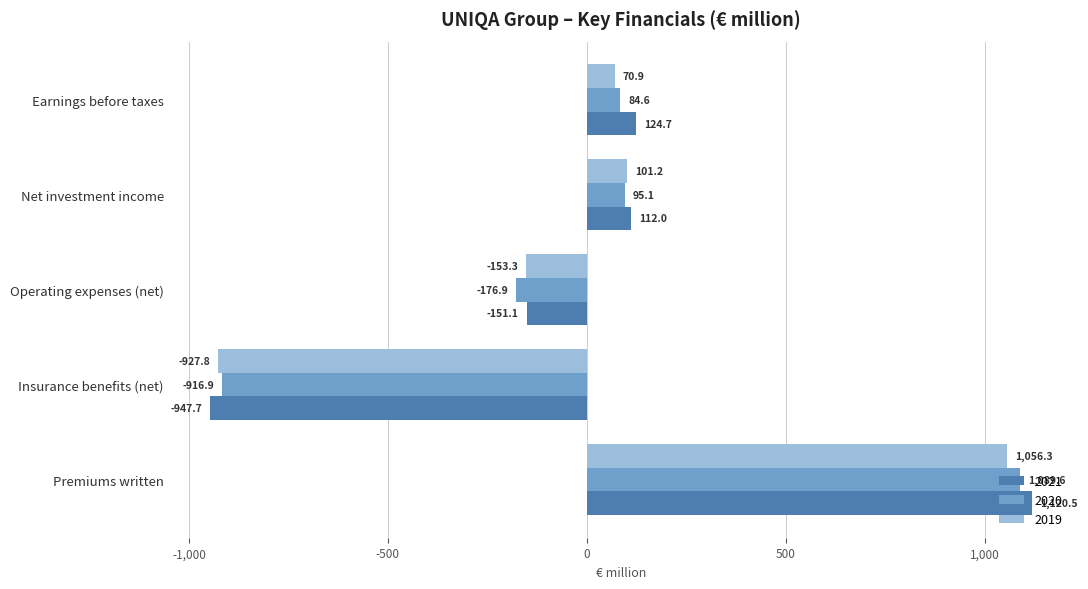

Which series has the largest total across all categories?

2021